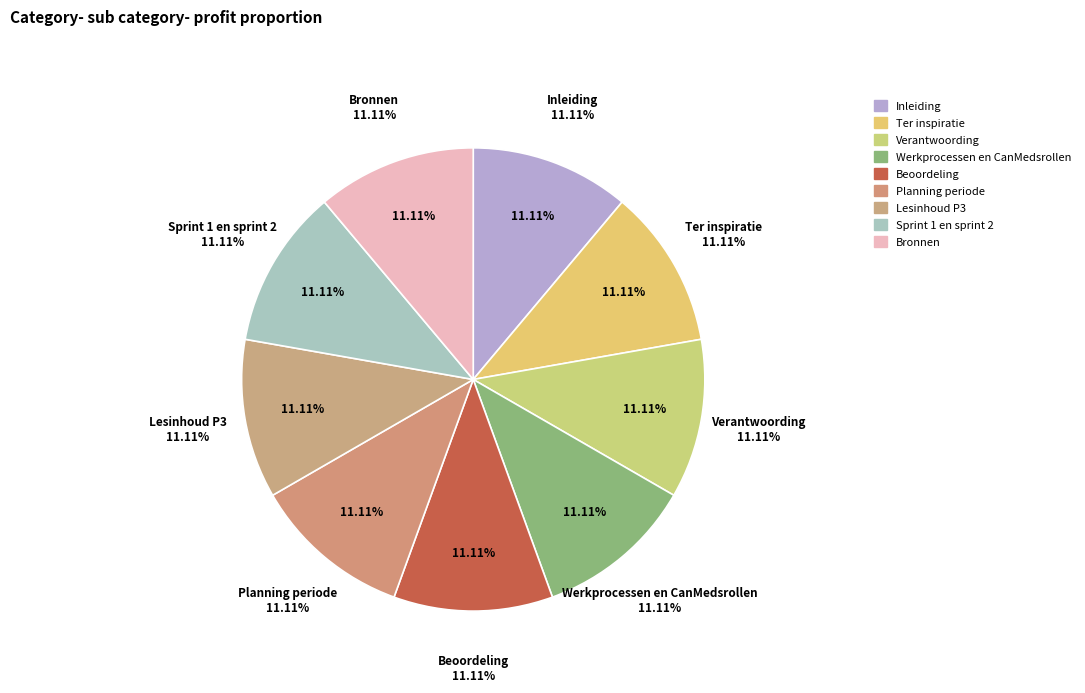

How many slices are in this pie chart?

9